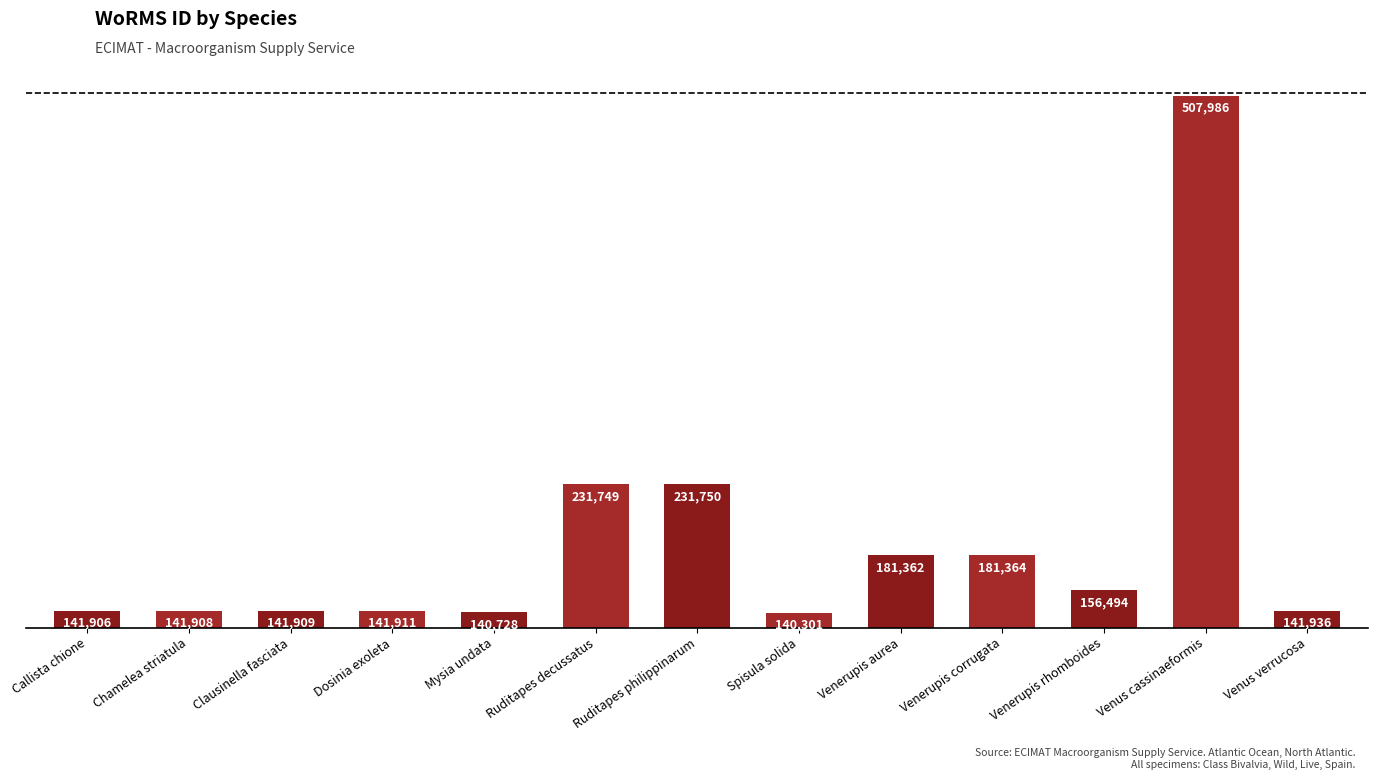

What is the average value?

190870